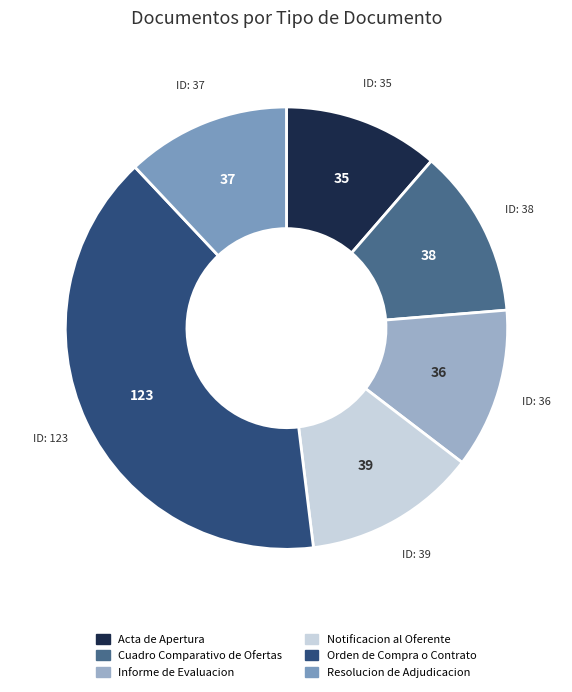

Count the number of slices in the pie.

6